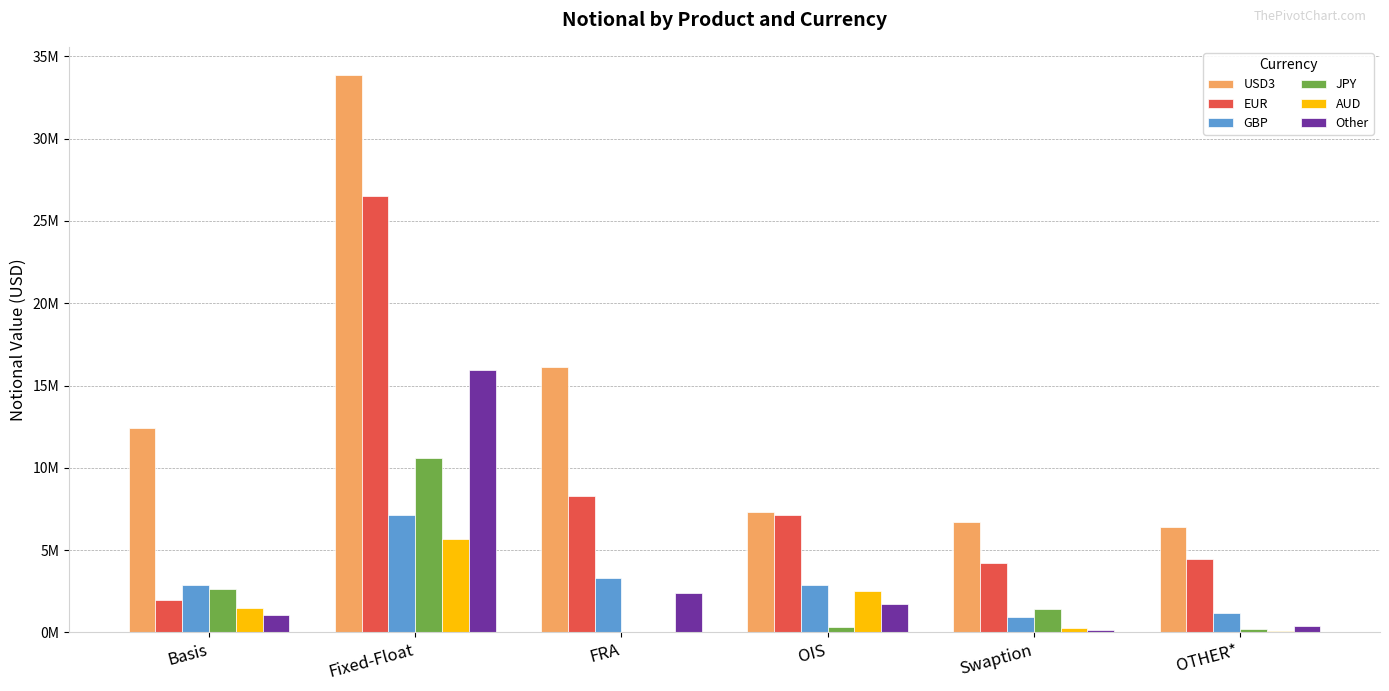

Which series has the largest total across all categories?

USD3